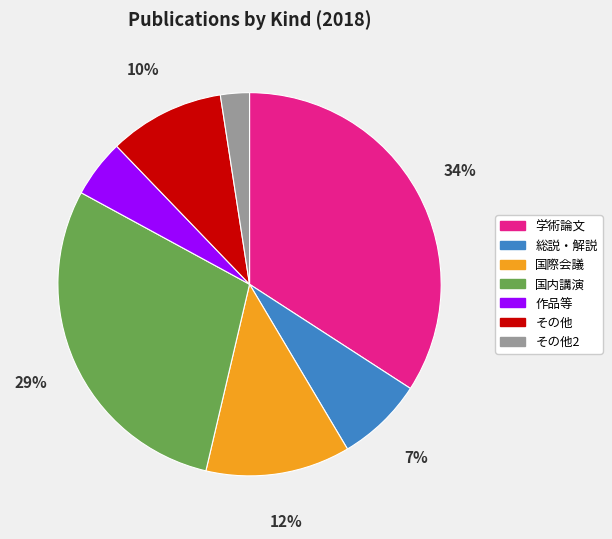

To the nearest percent, what is the difference between the largest and smallest slice percentages?

32%